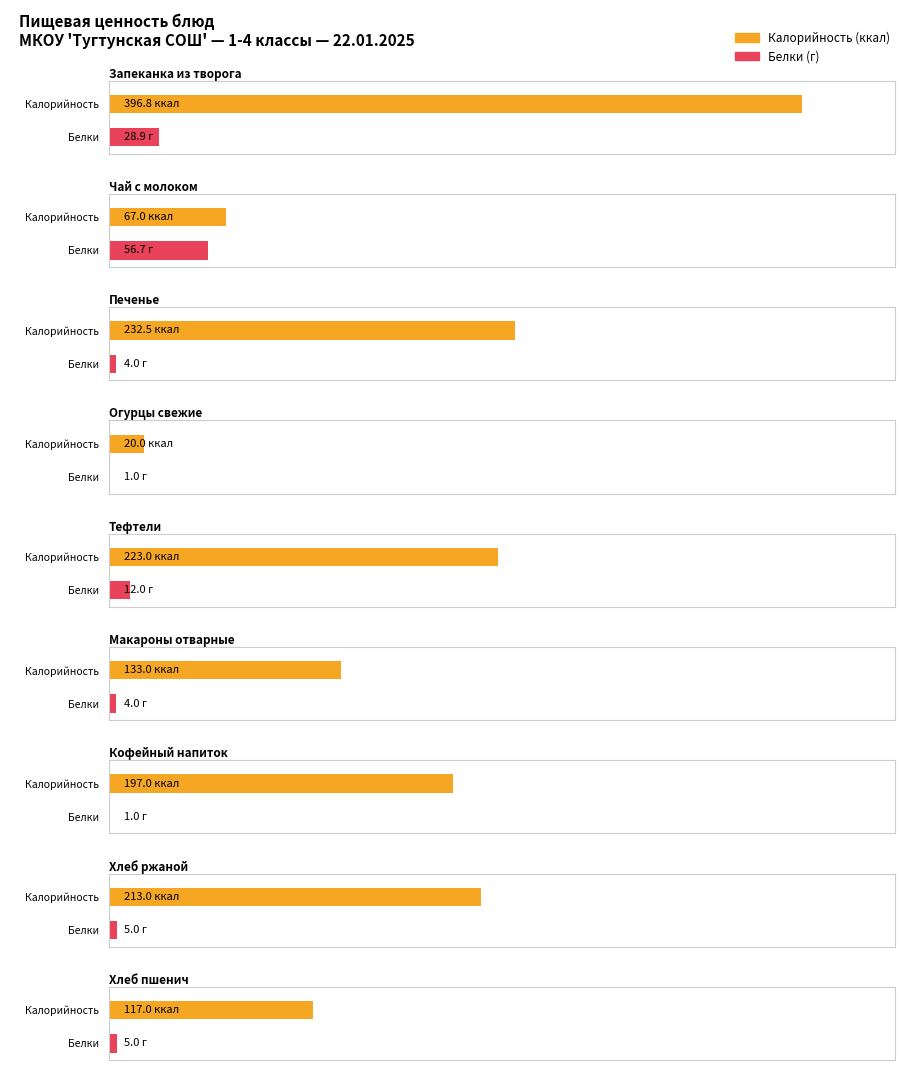

Which category has the highest value across all series?

Запеканка из творога